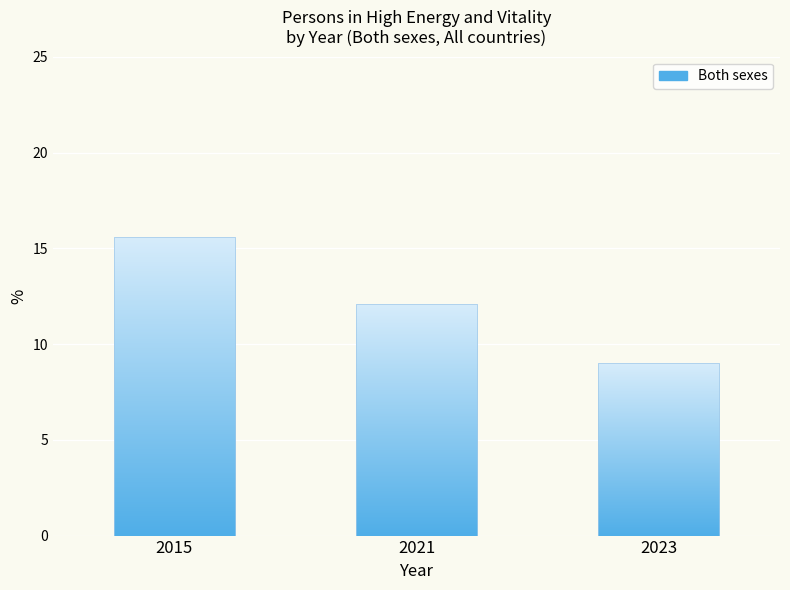

How many distinct data groups are displayed?

1